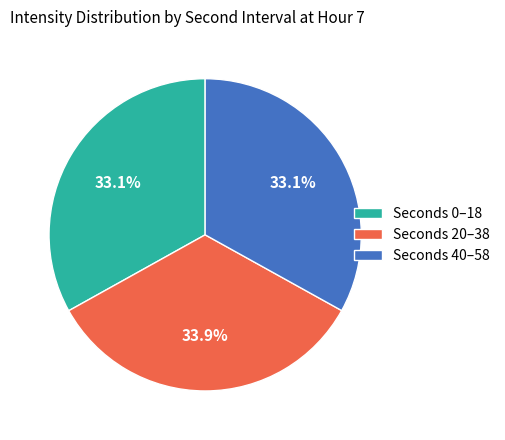

How many segments does this pie chart have?

3